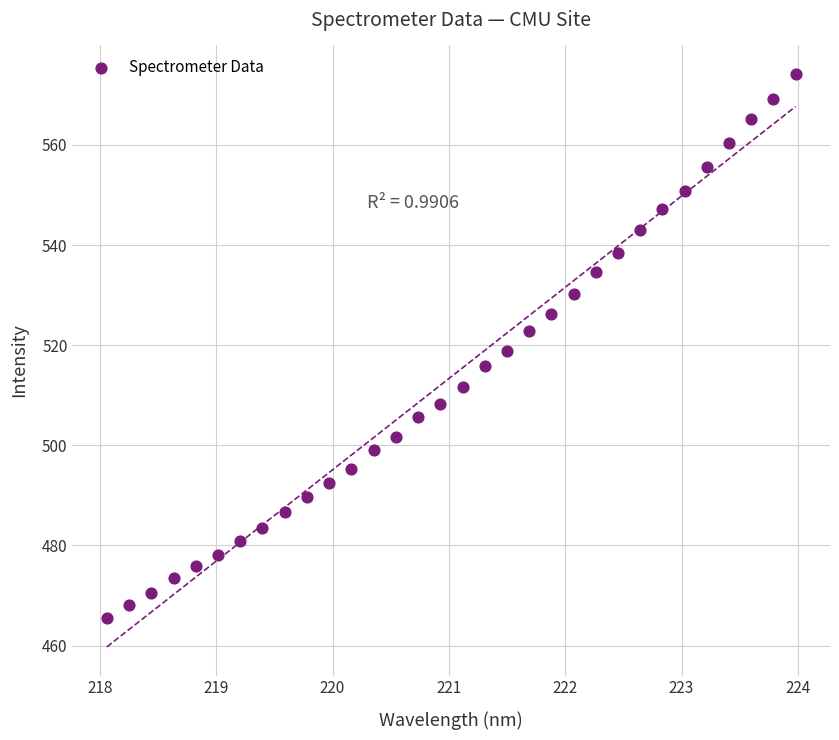

What is the range of X values (max minus min)?

5.9